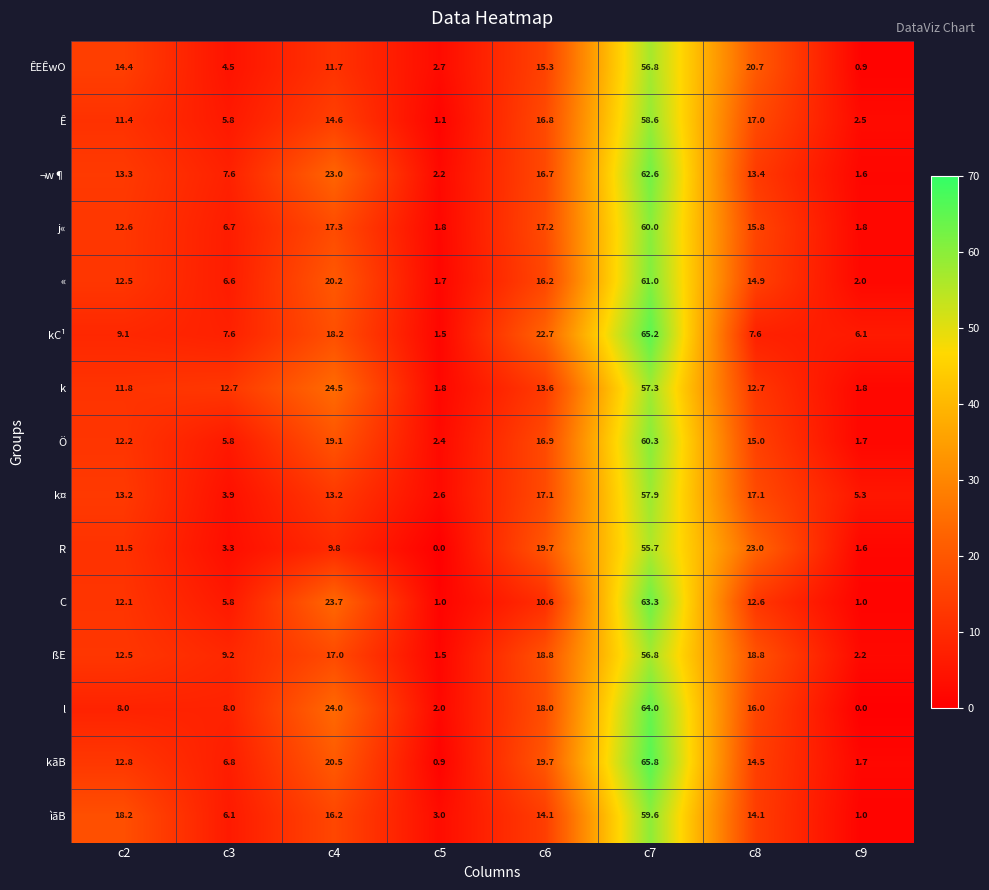

What is the average value of the R series?

15.6